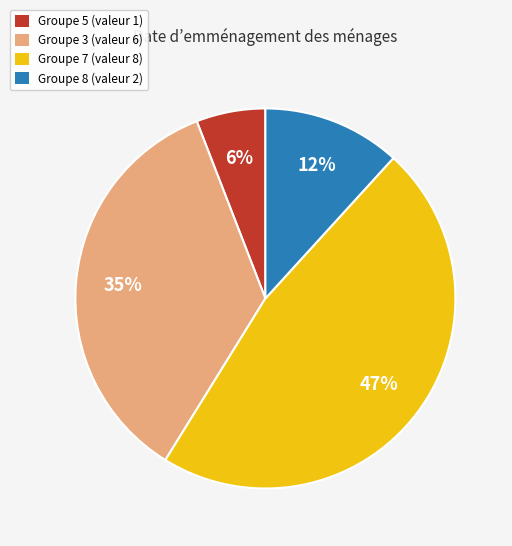

Is there a majority slice in this chart?

No